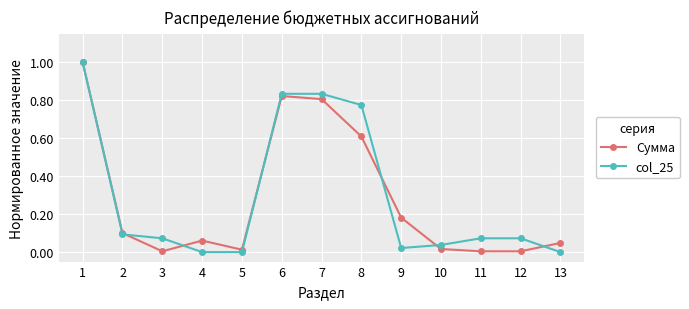

In Сумма, how many points are higher than both neighbors (excluding endpoints)?

2